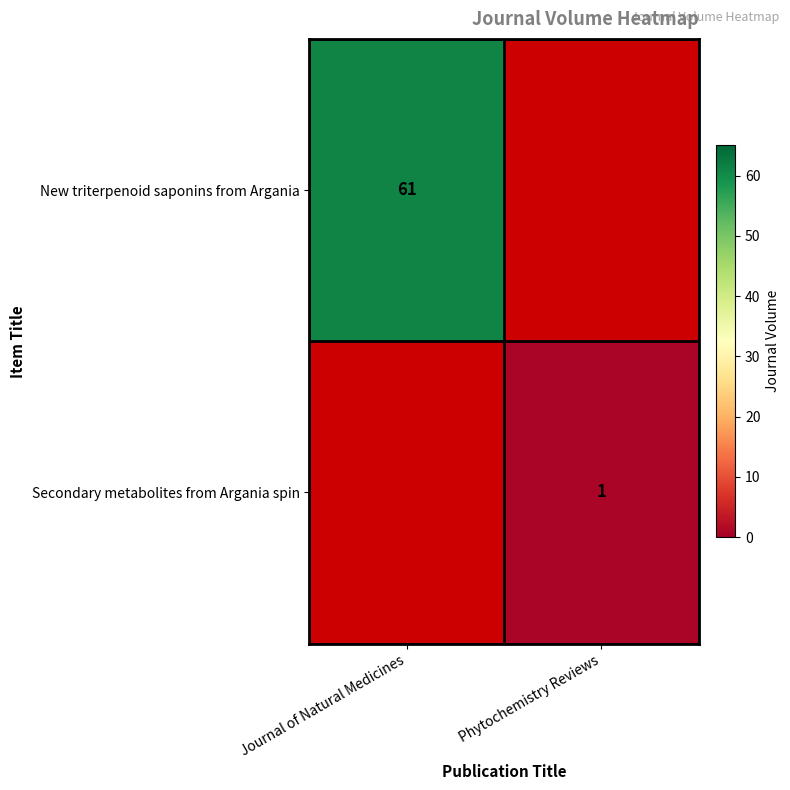

Is the value of New triterpenoid saponins from Argania at Journal of Natural Medicines greater than the value of Secondary metabolites from Argania spin at Phytochemistry Reviews?

Yes